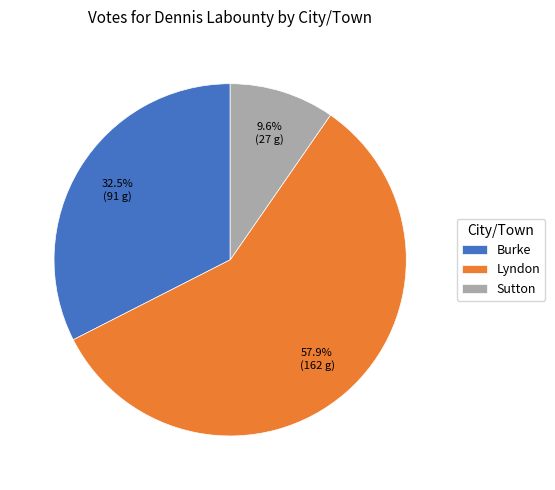

To the nearest percent, what is the difference between the Sutton and Burke slice percentages?

23%